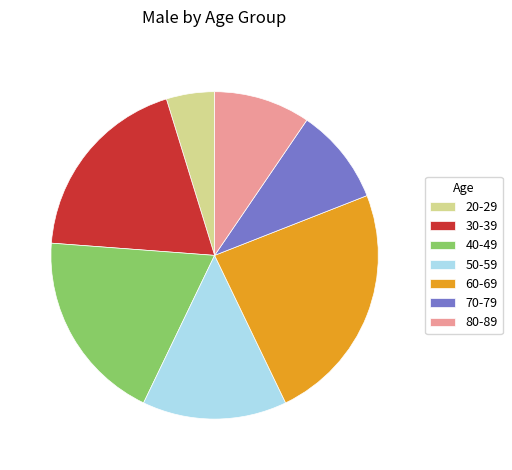

Which category has the smallest portion of the pie?

20-29